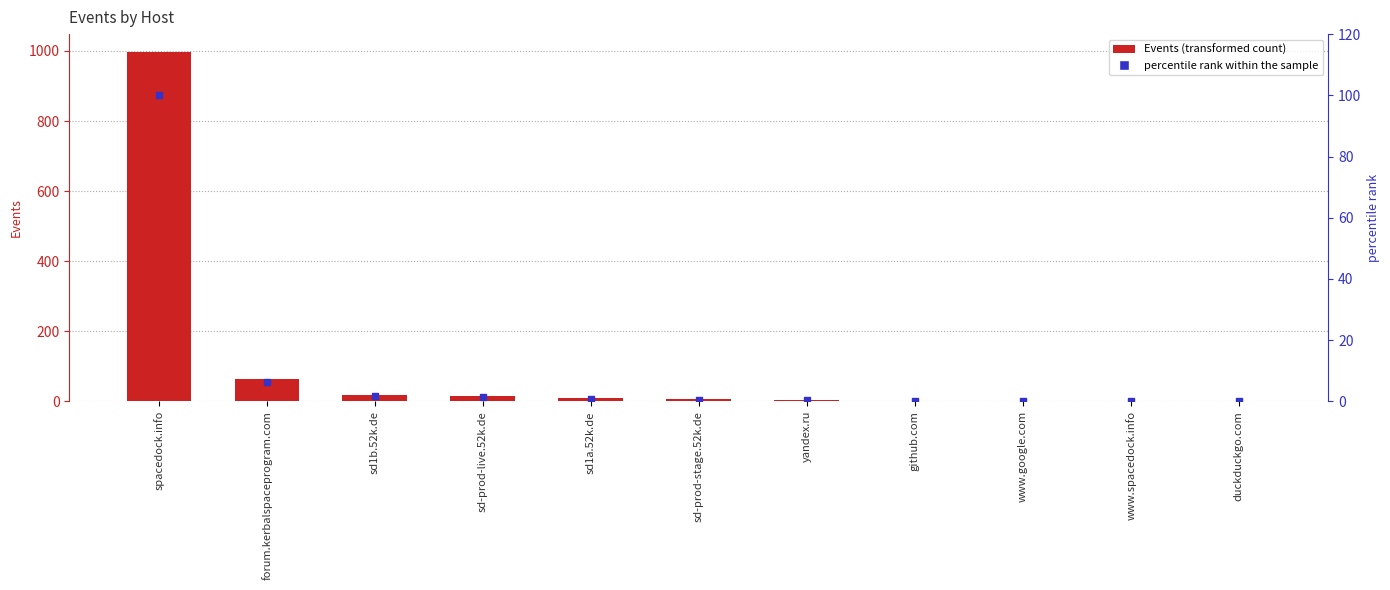

What are all the series names shown in the legend?

Events, percentile rank within the sample